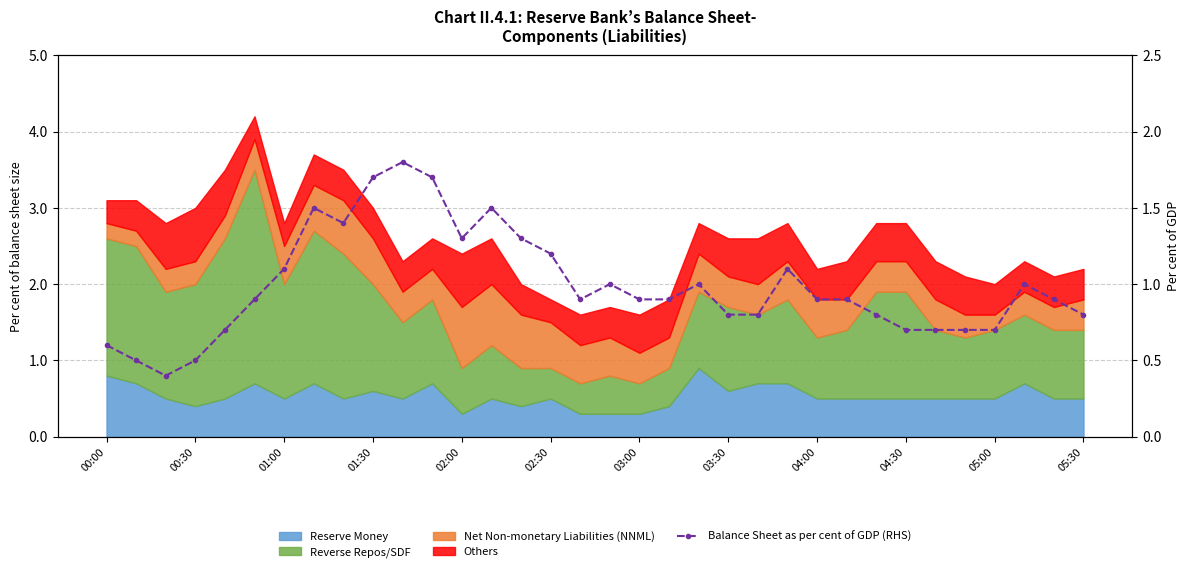

Reading right to left, transcribe all the data shown in this chart.

0.8	0.9	1.0	0.7	0.7	0.7	0.7	0.8	0.9	0.9	1.1	0.8	0.8	1.0	0.9	0.9	1.0	0.9	1.2	1.3	1.5	1.3	1.7	1.8	1.7	1.4	1.5	1.1	0.9	0.7	0.5	0.4	0.5	0.6